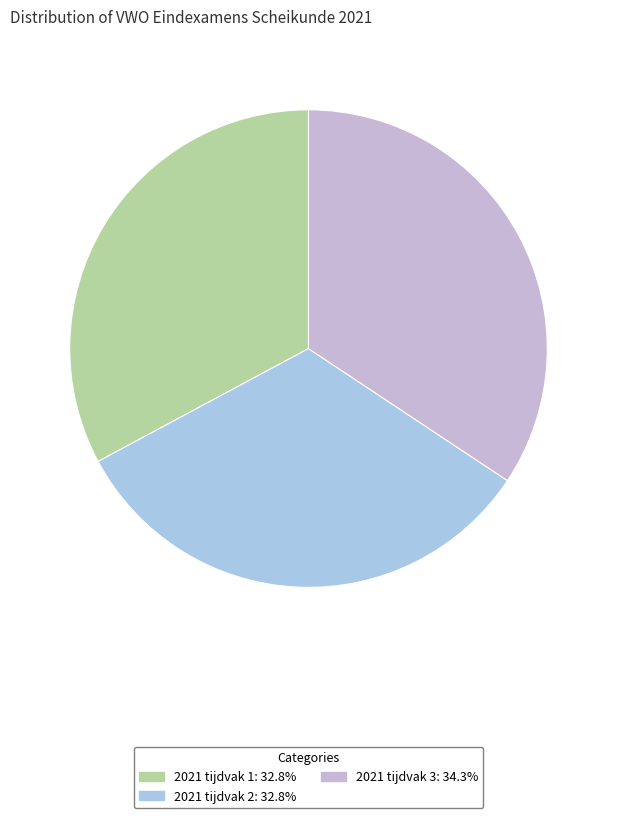

Does any single category account for the majority?

No